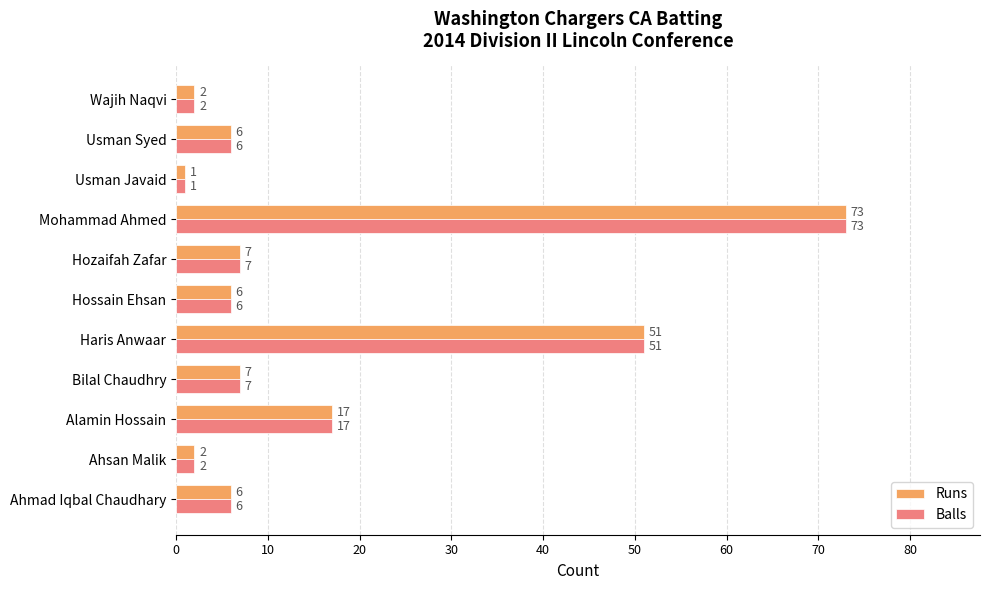

Is the value of Runs at Ahsan Malik greater than the value of Balls at Haris Anwaar?

No